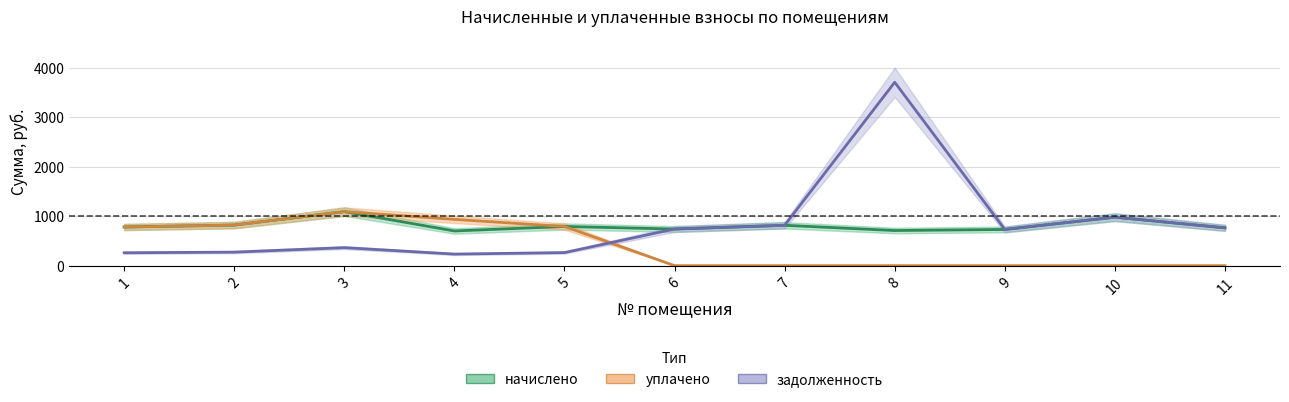

Reading left to right, extract all data points from this chart.

начислено: 781.9	820.8	1093.0	702.0	792.7	740.9	816.5	710.6	732.2	980.6	764.6
уплачено: 781.9	820.8	1093.0	936.0	792.7	0.0	0.0	0.0	0.0	0.0	0.0
задолженность: 260.6	273.6	364.3	234.0	264.2	741.6	817.3	3711.7	733.0	981.6	765.4